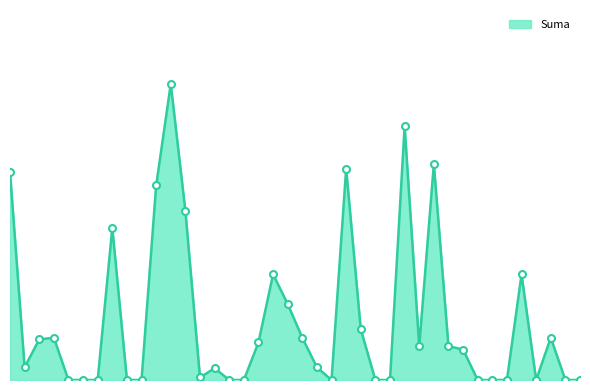

Is this an area chart (filled region under the line)?

Yes